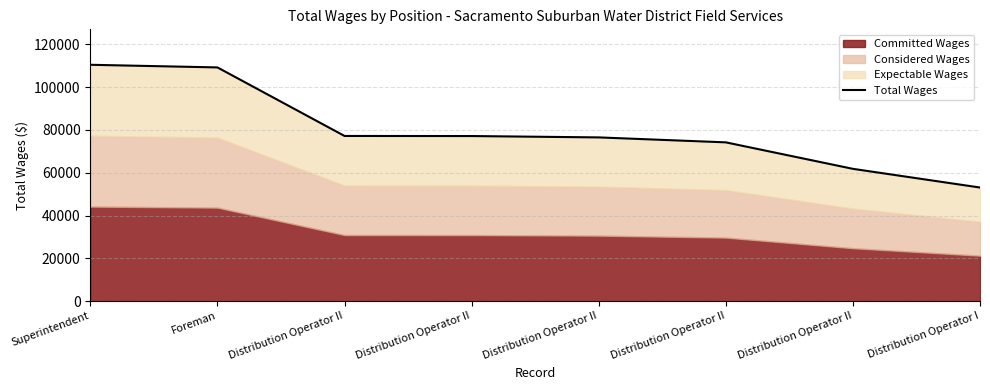

List the labels in order of value, largest first.

Superintendent, Foreman, Distribution Operator II, Distribution Operator II, Distribution Operator II, Distribution Operator II, Distribution Operator II, Distribution Operator I